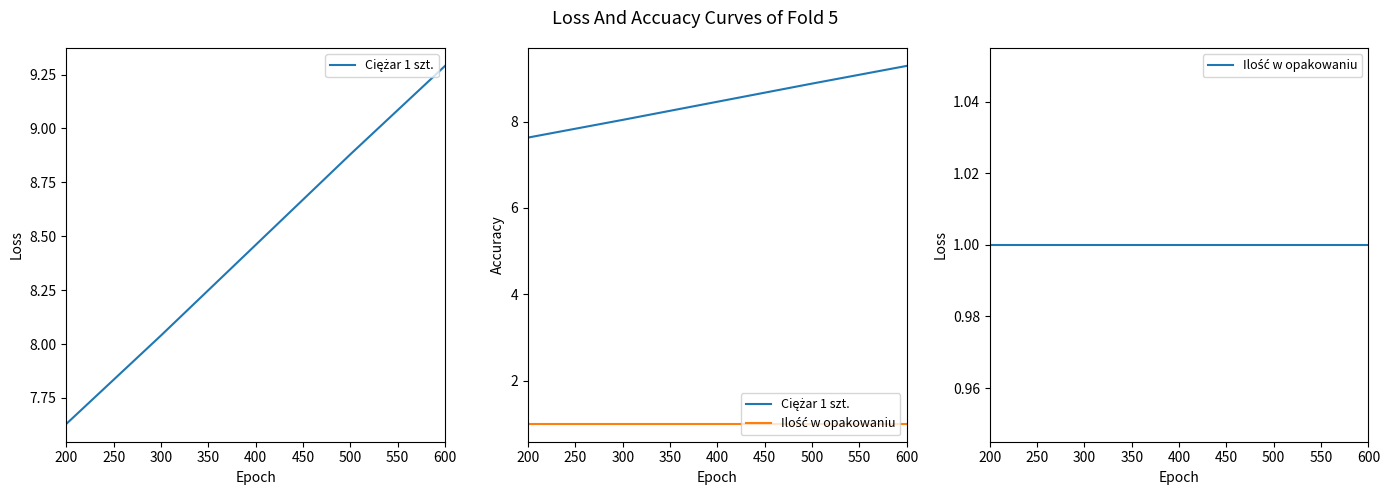

At how many categories does at least one series exceed 1?

5